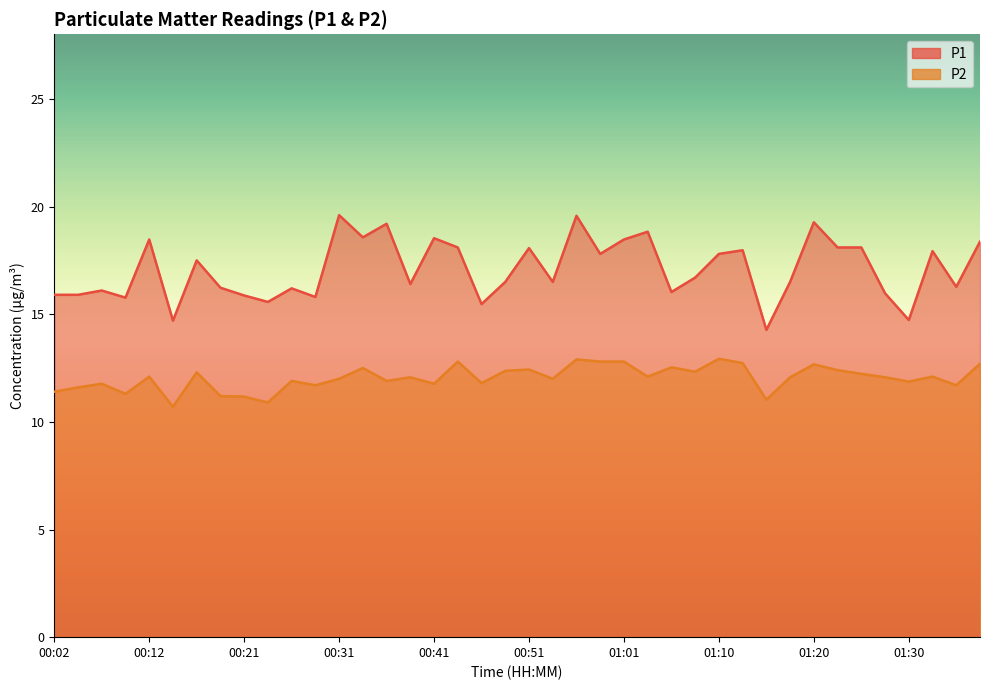

Where is P2 nearest to the value 11?

01:15